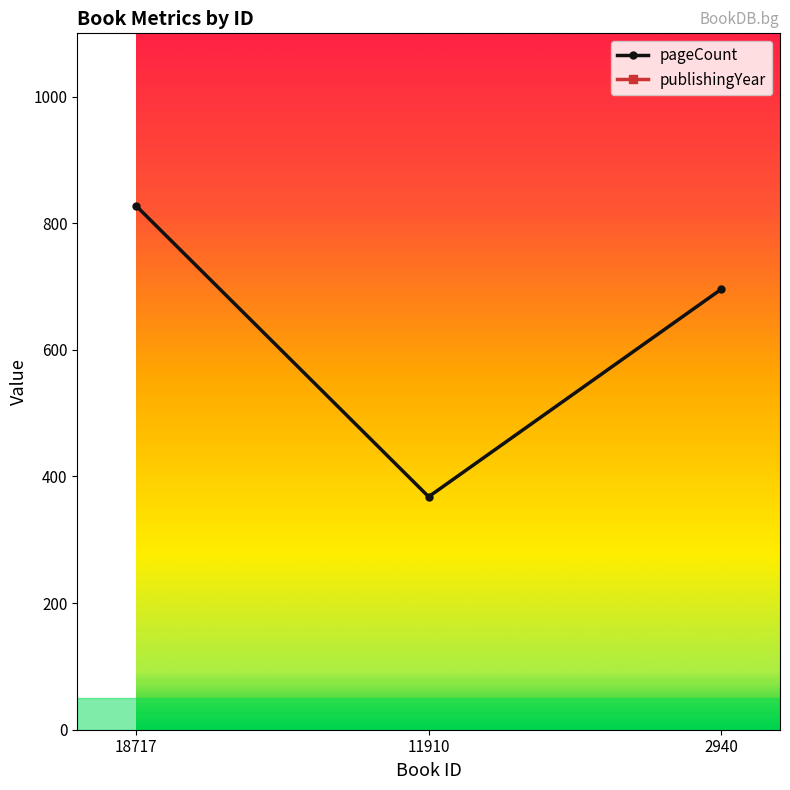

What is the value of the publishingYear point at the 3rd from the left?

1976